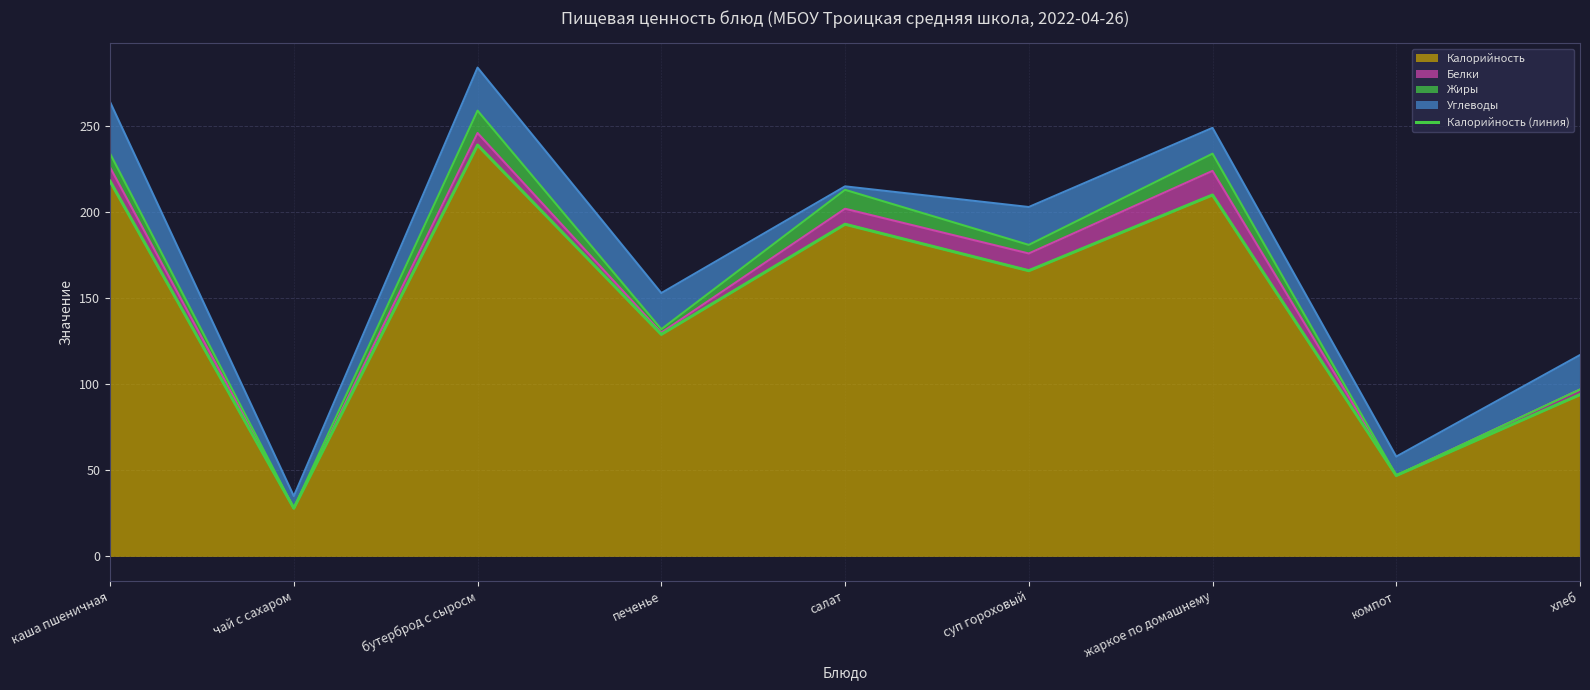

What is the value of the 1st point from the left?

218